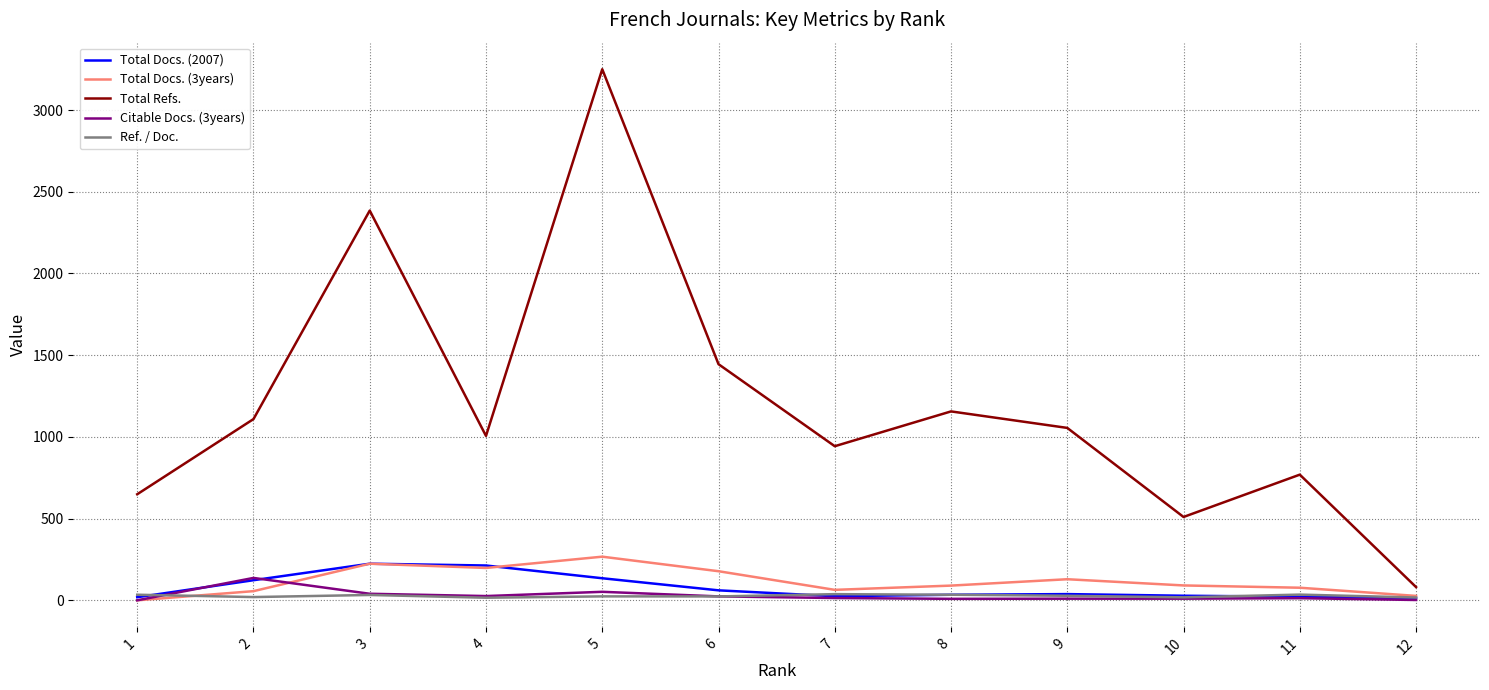

Which label corresponds to the smallest value in the chart?

1